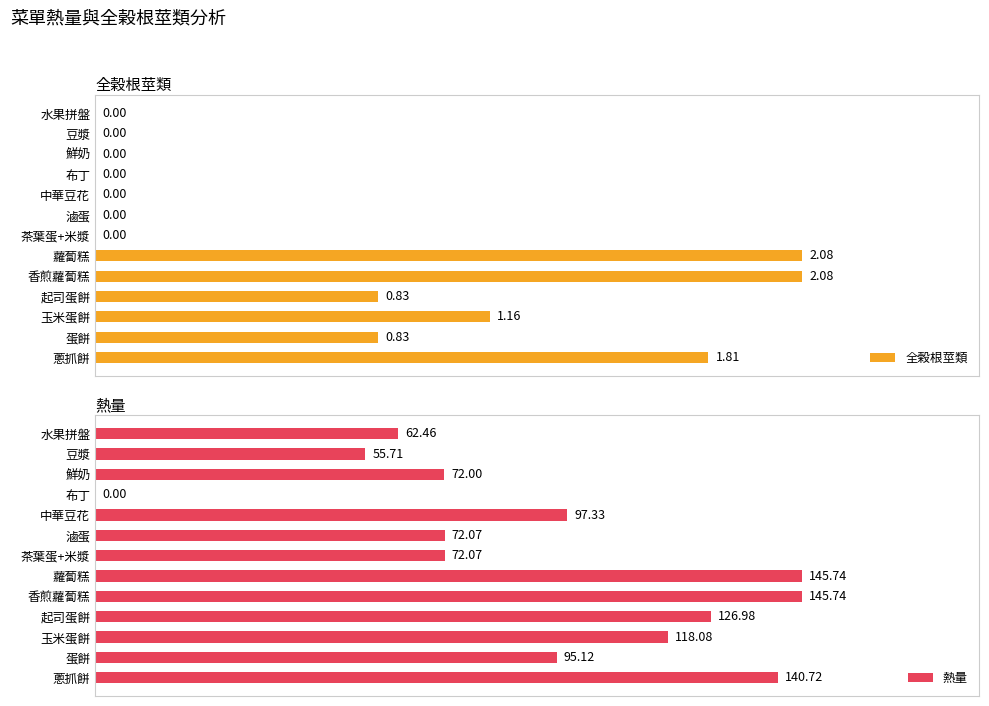

What is the difference between the maximum and minimum values in the 熱量 series?

145.7